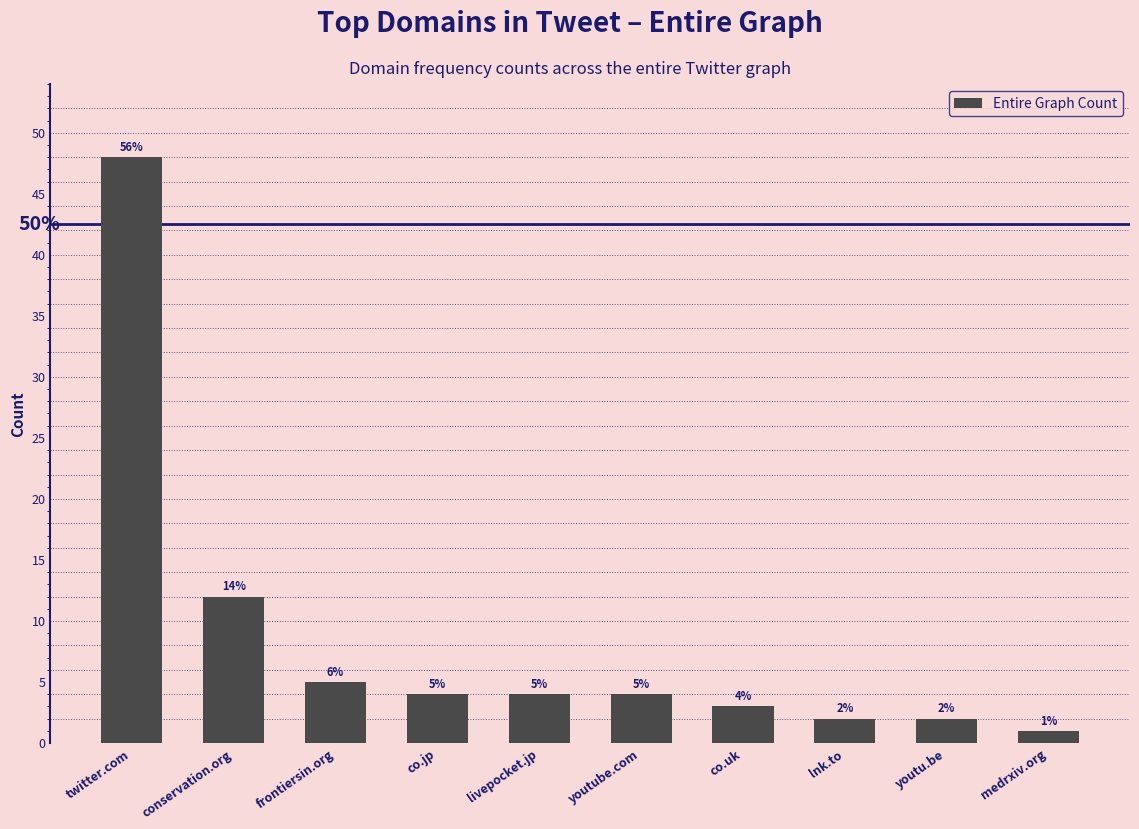

How many values are below 4?

4